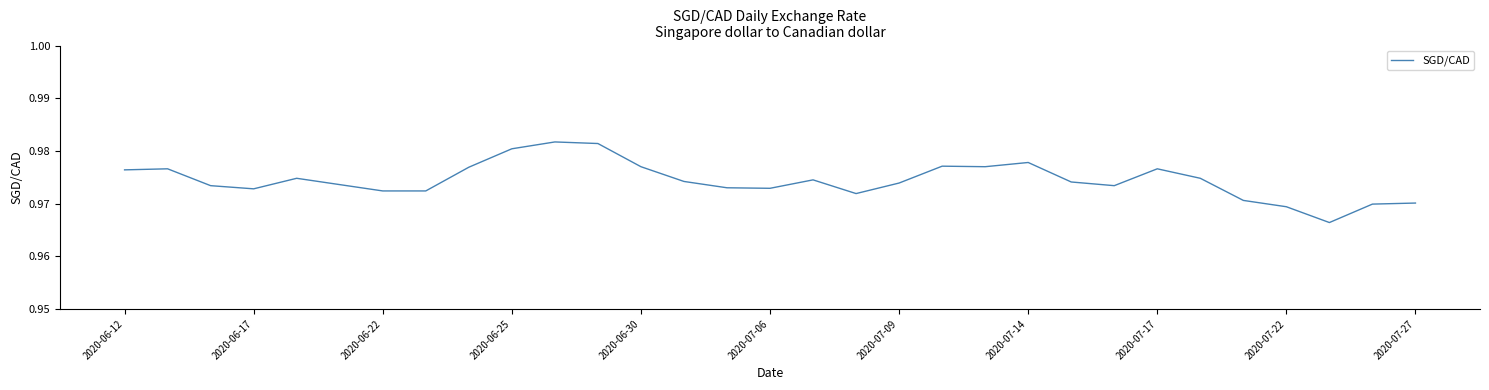

How many lines are shown in the chart?

1